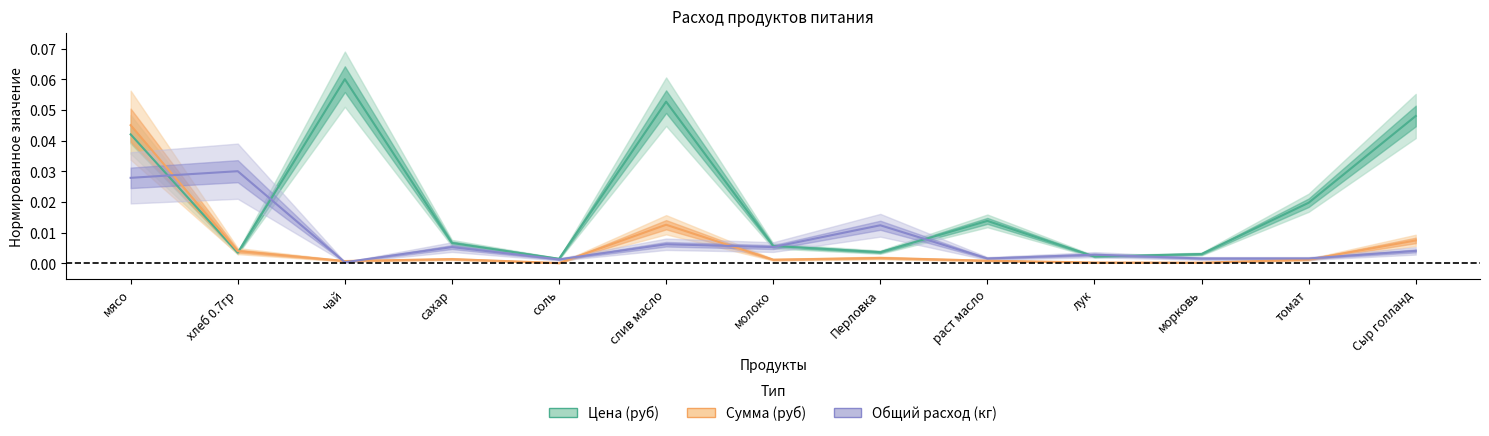

Where is the first local maximum for Цена (руб)?

чай